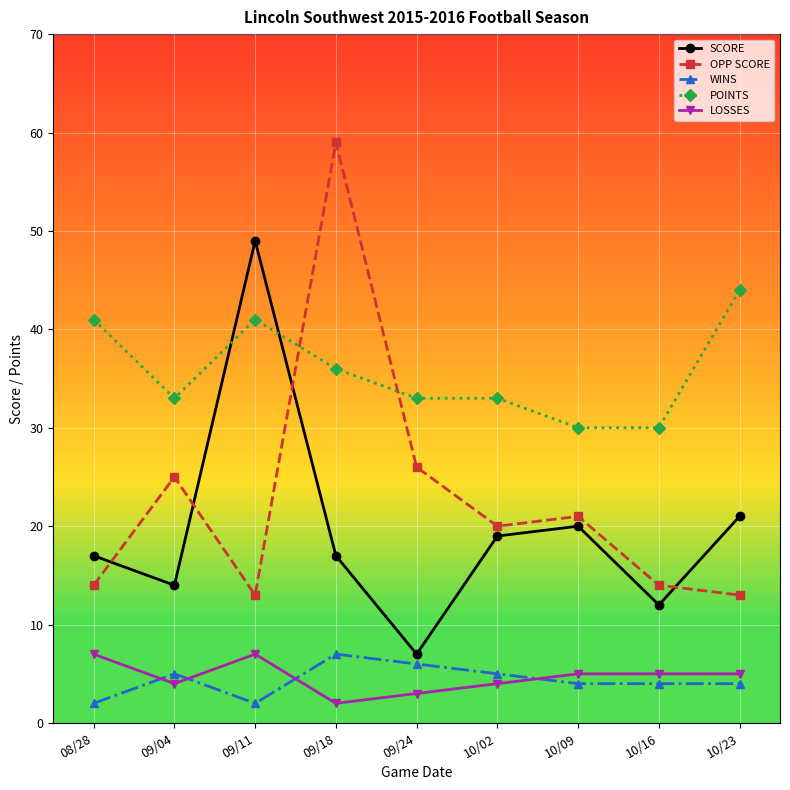

What position from the right is 09/04?

8